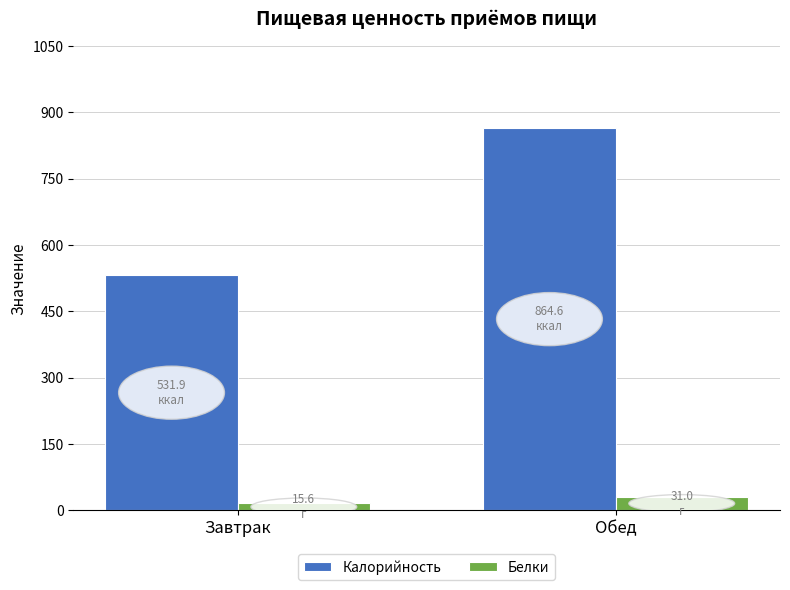

What is the difference between the maximum and minimum values in the Калорийность series?

332.7